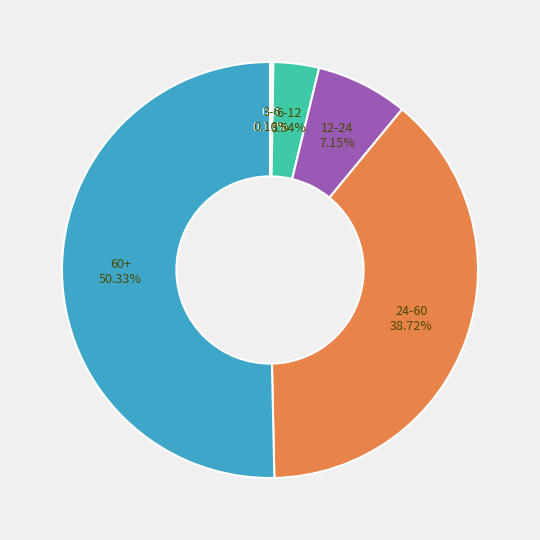

Is there any slice that represents more than half of the pie?

Yes